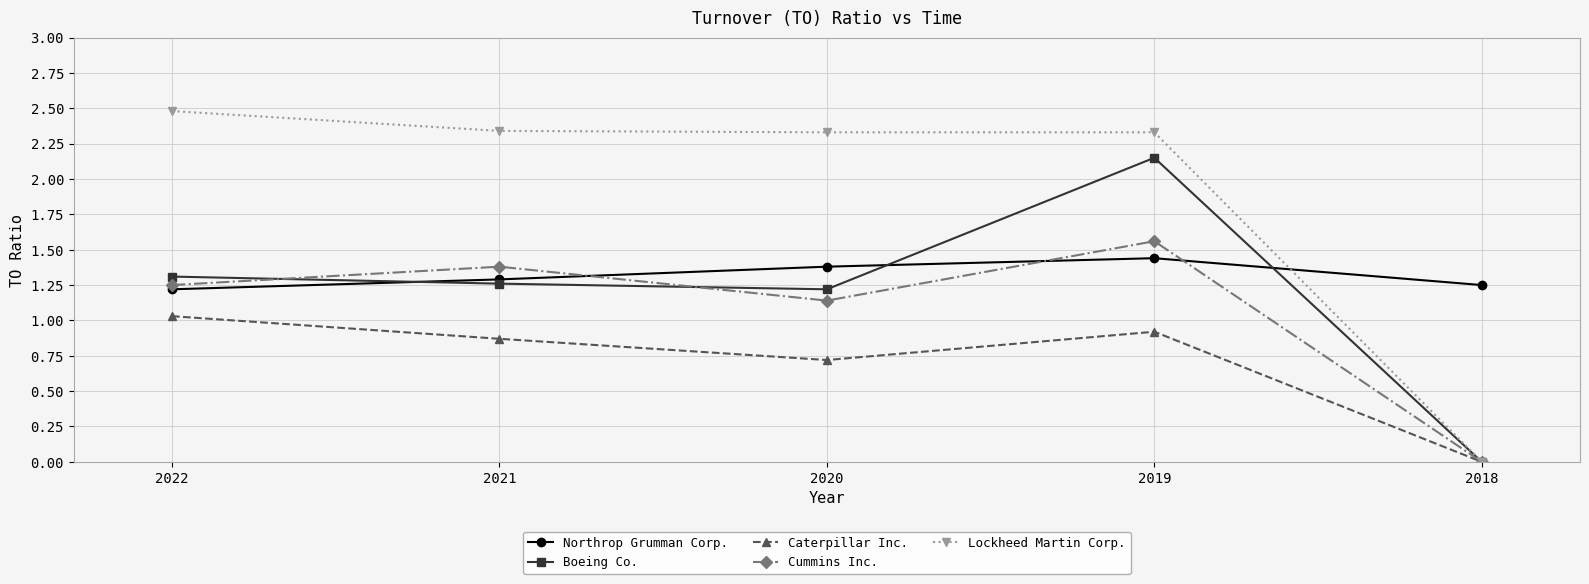

Which category has the lowest value in the Lockheed Martin Corp. series?

2018